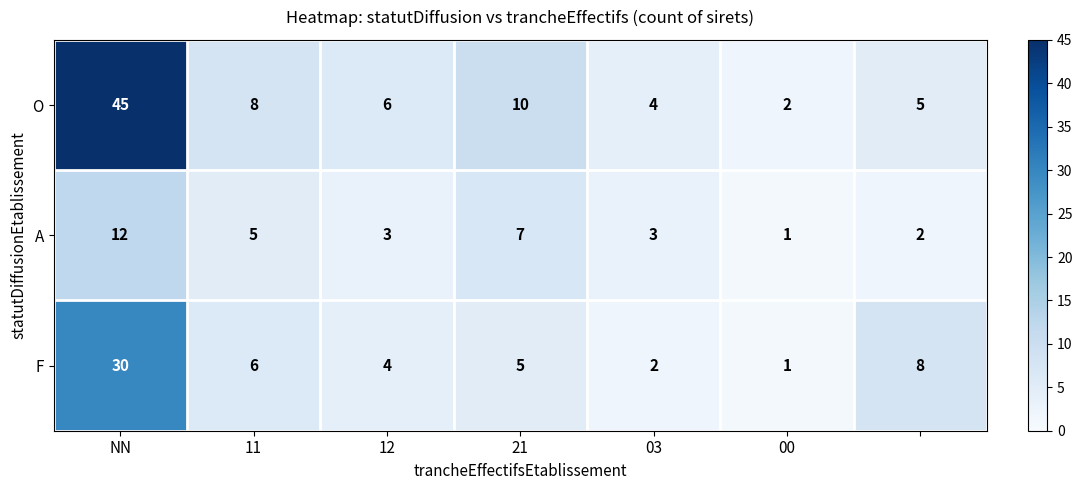

What is the difference between the maximum and minimum values in the F series?

29